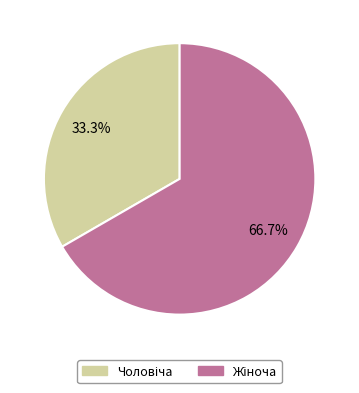

Is there any slice that represents more than half of the pie?

Yes